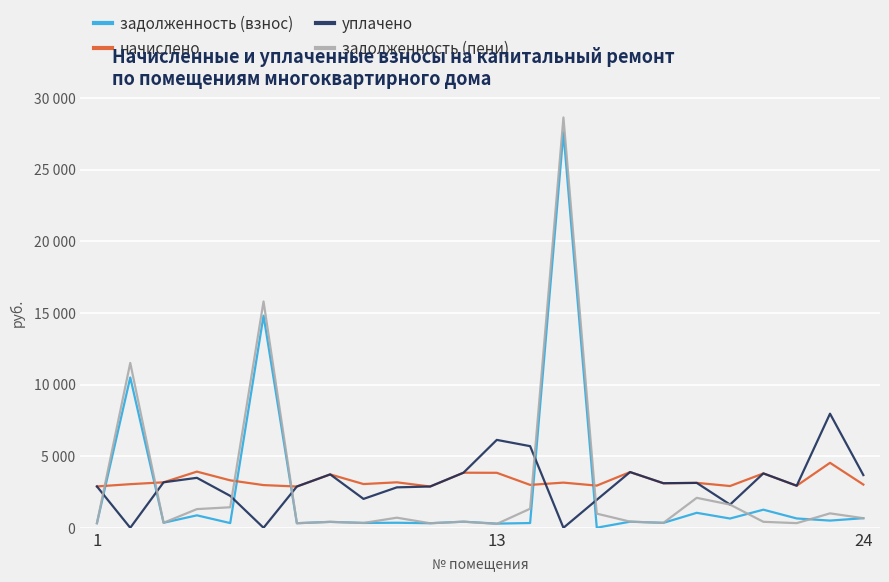

What are all the series names shown in the legend?

задолженность (взнос), начислено, уплачено, задолженность (пени)